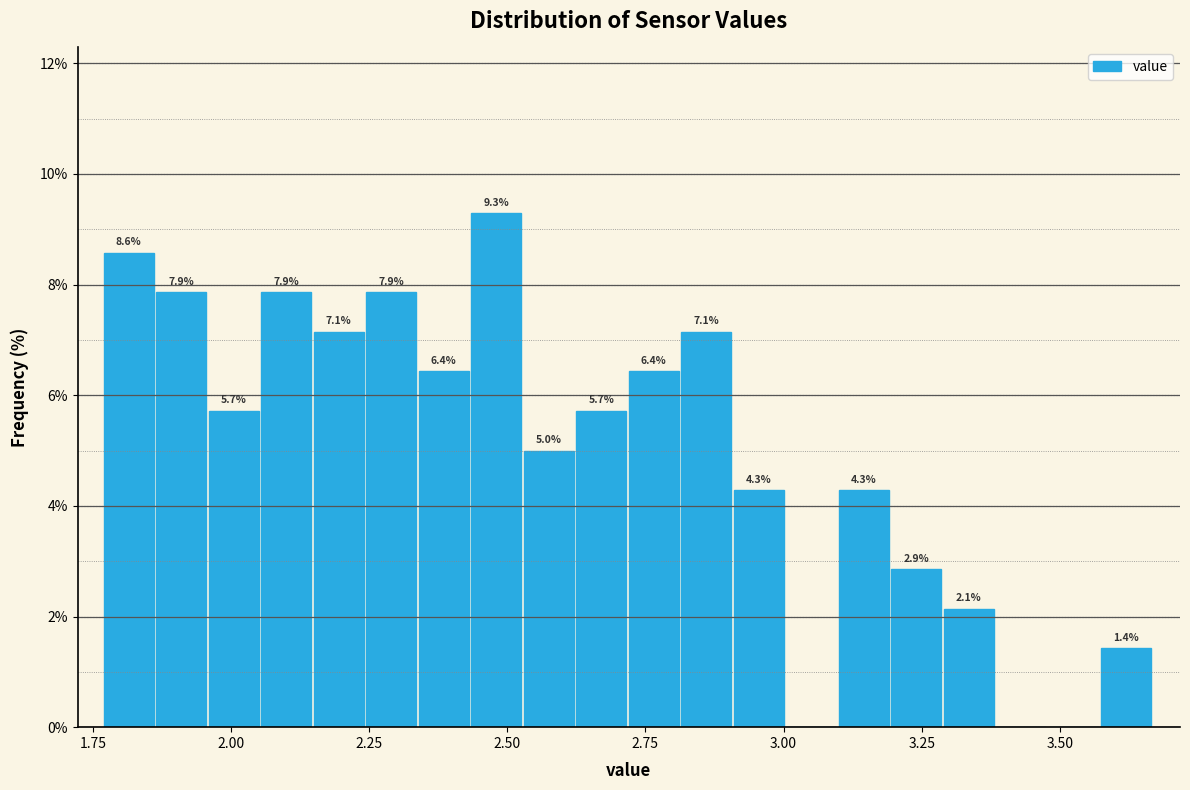

Around what value on the x-axis is the tallest bar? Give the approximate position of its centre, as read against the axis.

2.50